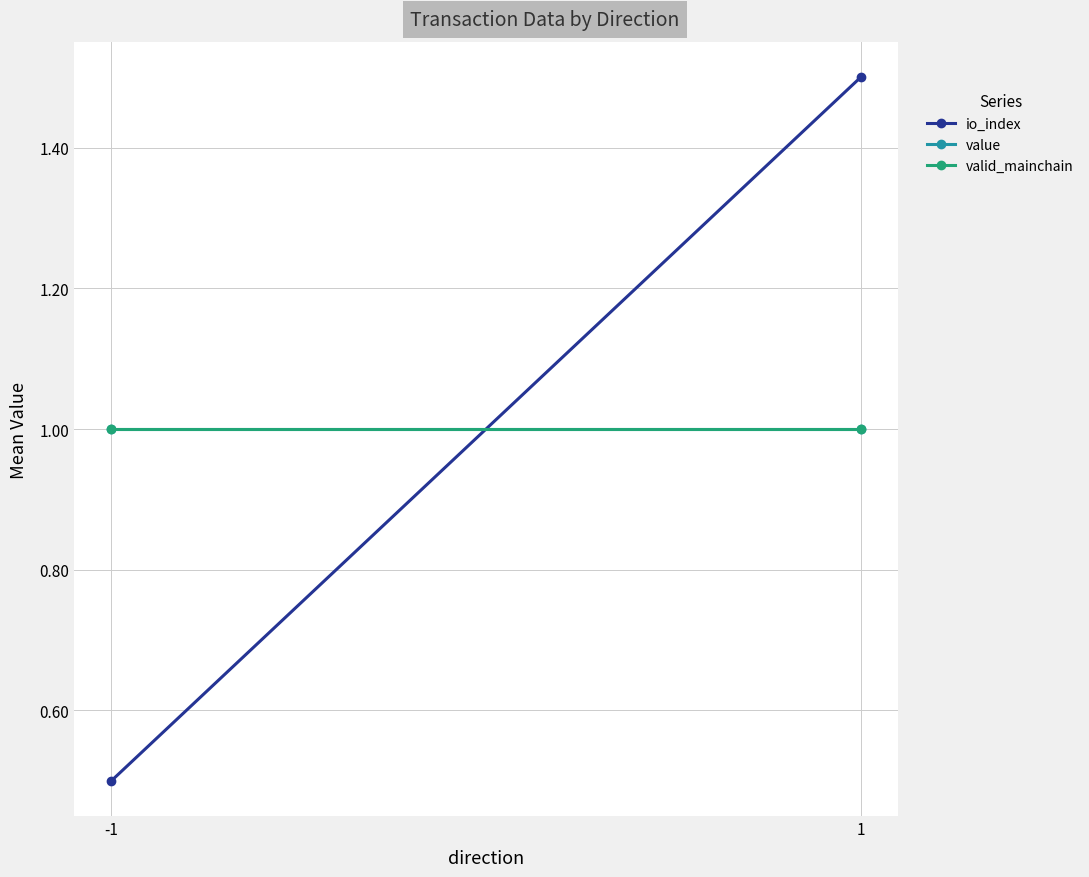

What is the value of the value point at the 2nd from the left?

1.0